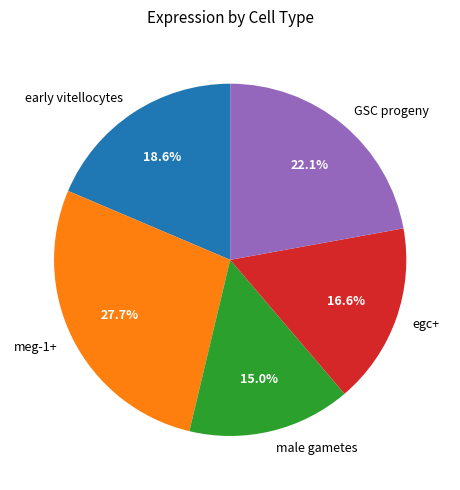

Which slice is the largest?

meg-1+